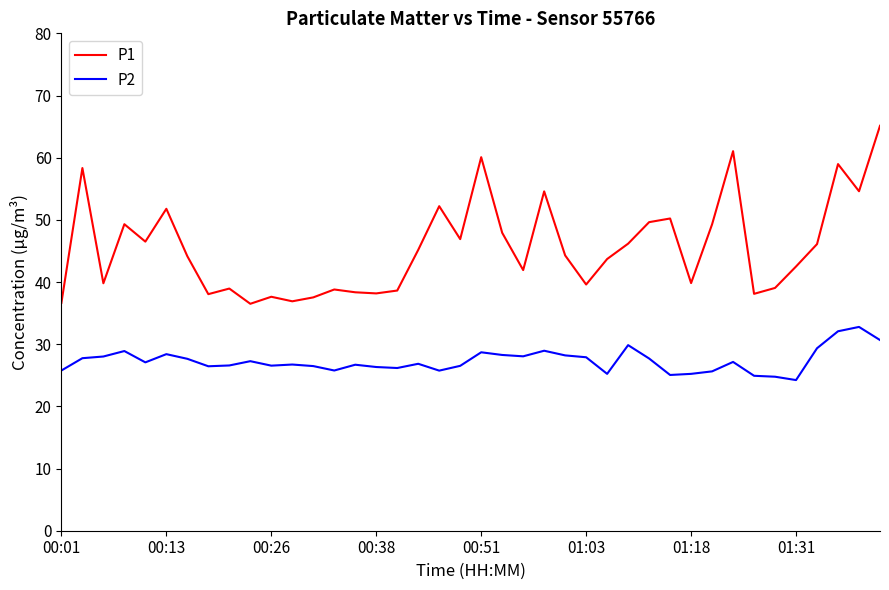

What is the minimum value shown in the chart?

24.2